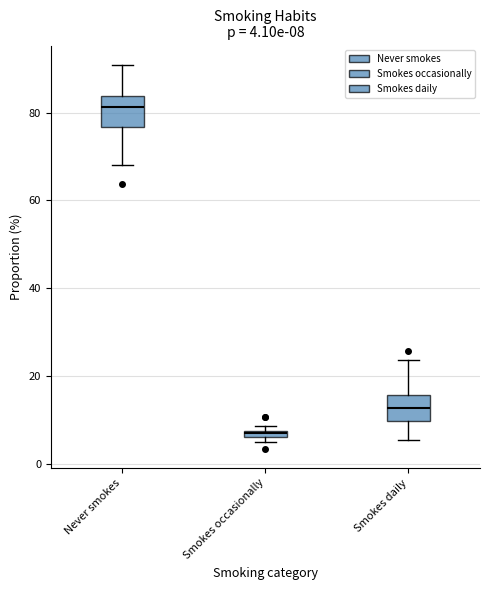

Which box's median line is the lowest?

Smokes occasionally